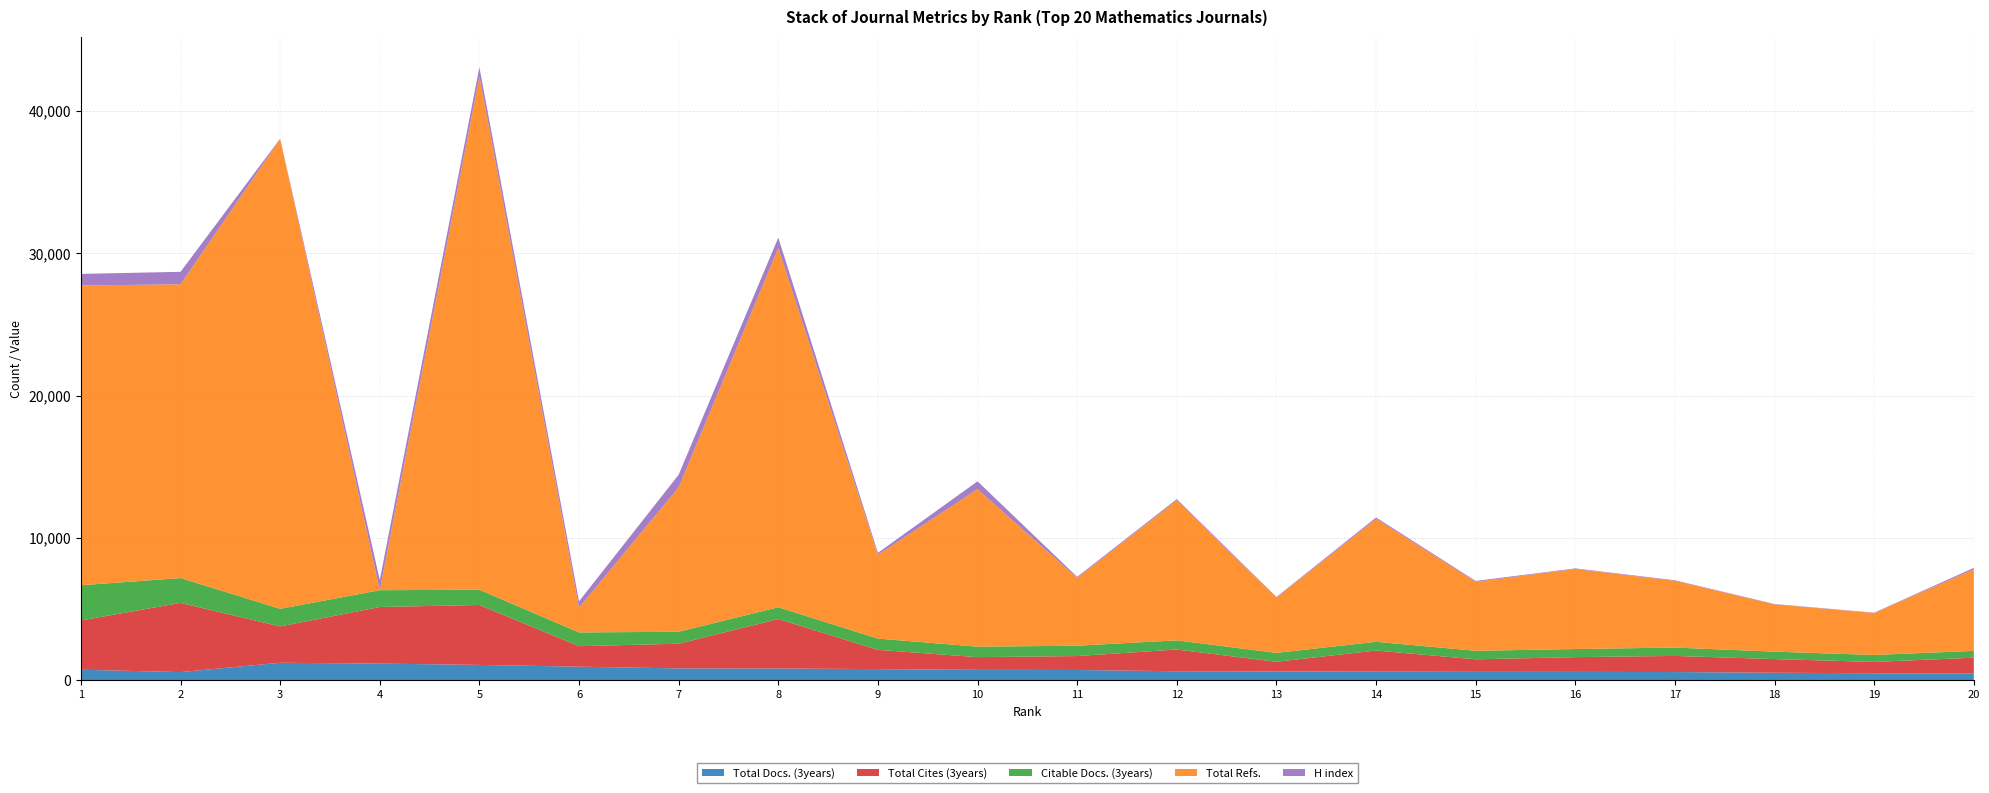

Reading right to left, extract all data points from this chart.

Total Docs. (3years): 20=477	19=500	18=537	17=586	16=596	15=599	14=612	13=628	12=641	11=730	10=739	9=792	8=837	7=841	6=963	5=1086	4=1178	3=1238	2=582	1=749
Total Cites (3years): 20=1117	19=797	18=958	17=1132	16=1036	15=881	14=1485	13=679	12=1527	11=978	10=893	9=1352	8=3470	7=1733	6=1439	5=4207	4=3975	3=2549	2=4858	1=3459
Citable Docs. (3years): 20=477	19=488	18=522	17=586	16=569	15=599	14=612	13=625	12=641	11=726	10=735	9=790	8=829	7=841	6=963	5=1073	4=1178	3=1238	2=1743	1=2471
Total Refs.: 20=5728	19=2945	18=3322	17=4687	16=5621	15=4840	14=8630	13=3875	12=9837	11=4758	10=11059	9=5885	8=25220	7=10142	6=1745	5=36037	4=0	3=32980	2=20629	1=21046
H index: 20=102	19=23	18=24	17=38	16=40	15=65	14=98	13=48	12=83	11=76	10=551	9=136	8=729	7=884	6=441	5=645	4=718	3=33	2=874	1=816